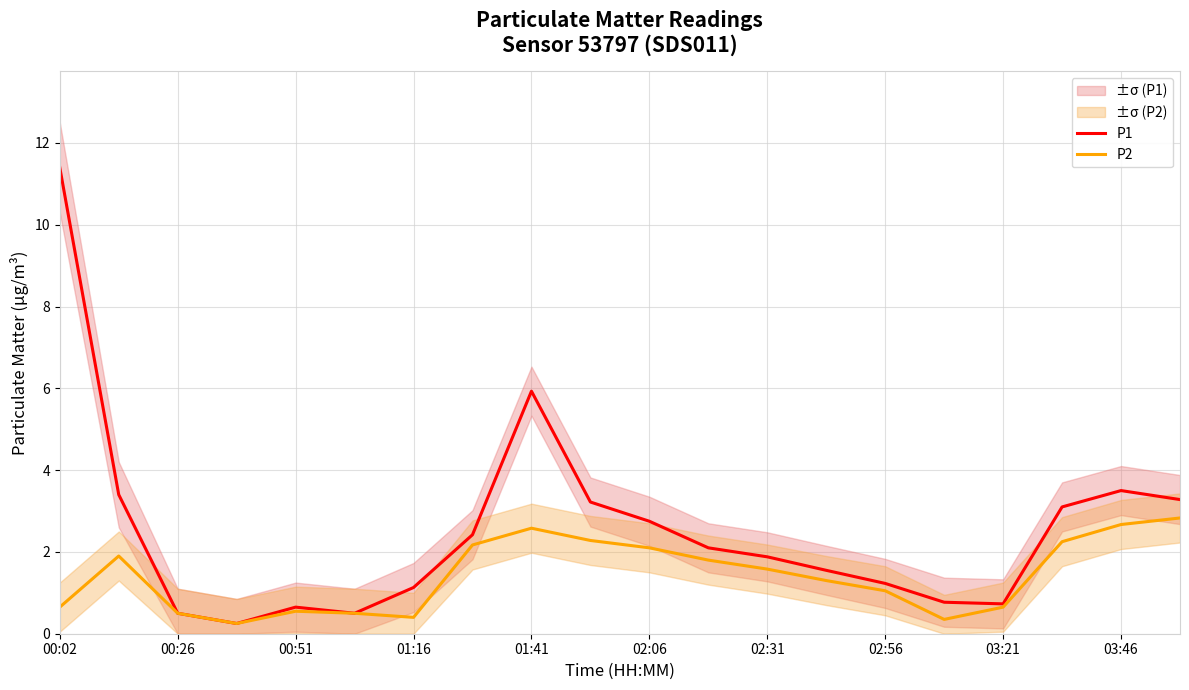

True or false: P2 and P1 intersect in this chart.

False